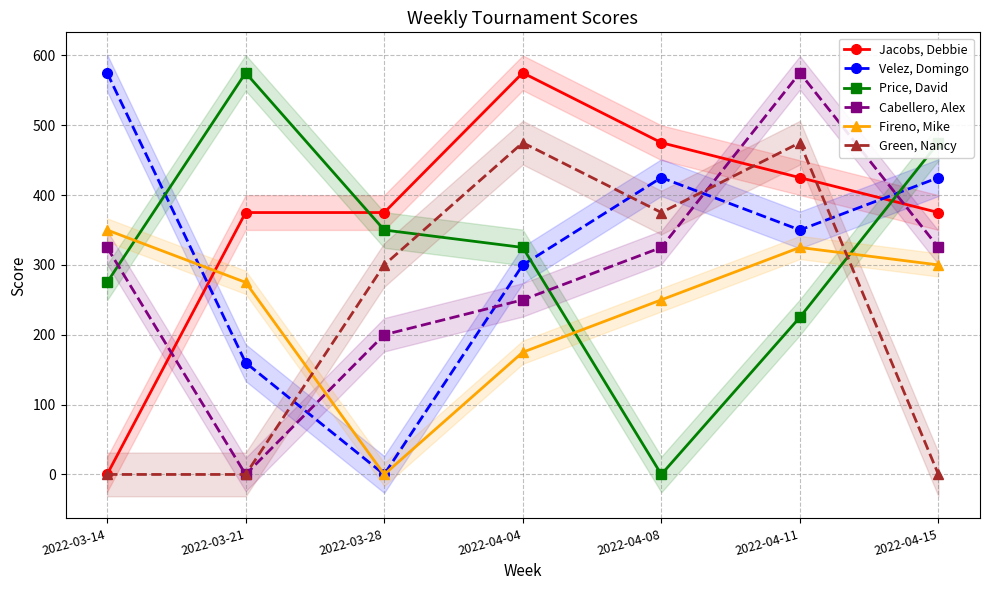

Rank the series by their maximum value, from highest to lowest.

Jacobs, Debbie, Velez, Domingo, Price, David, Cabellero, Alex, Green, Nancy, Fireno, Mike